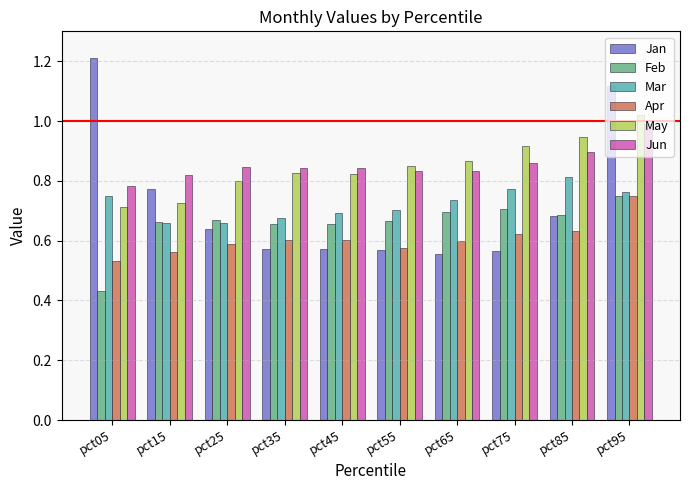

How many bars are there in each group?

6